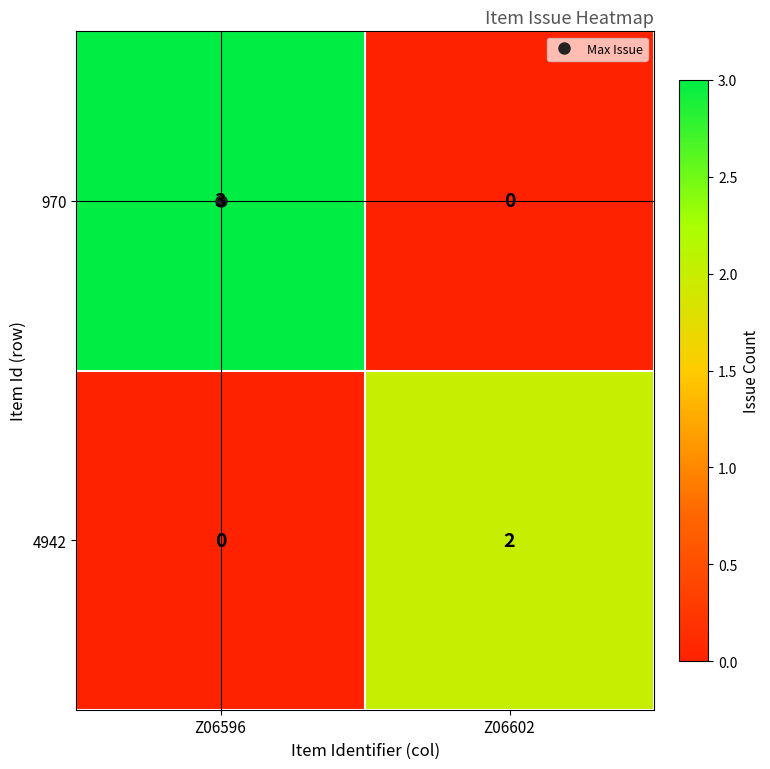

Rank the series at Z06602 from lowest to highest value.

970, 4942